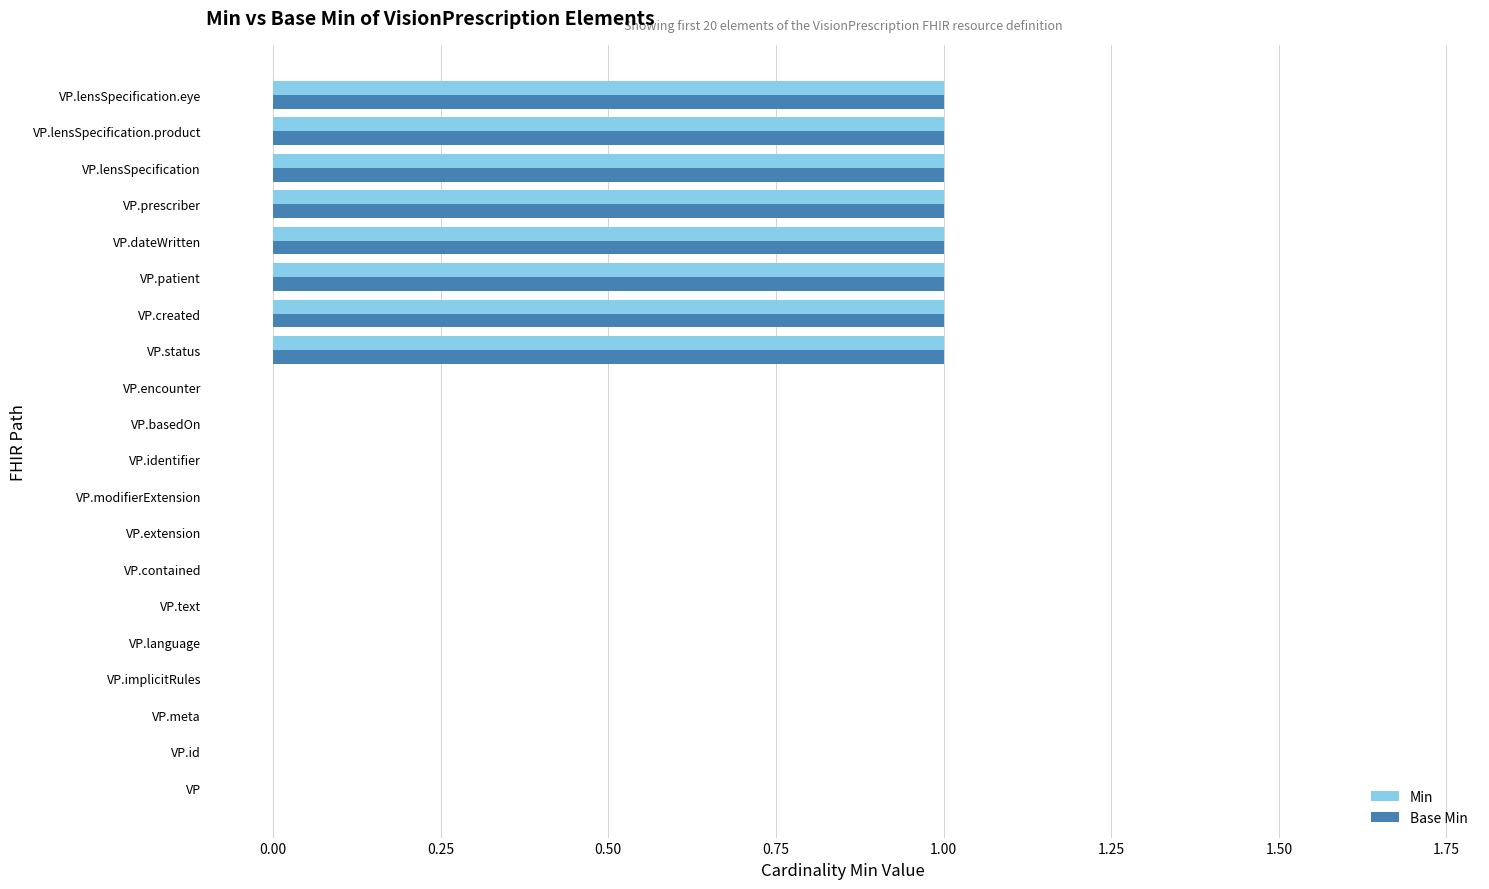

What is the sum of all Min values?

8